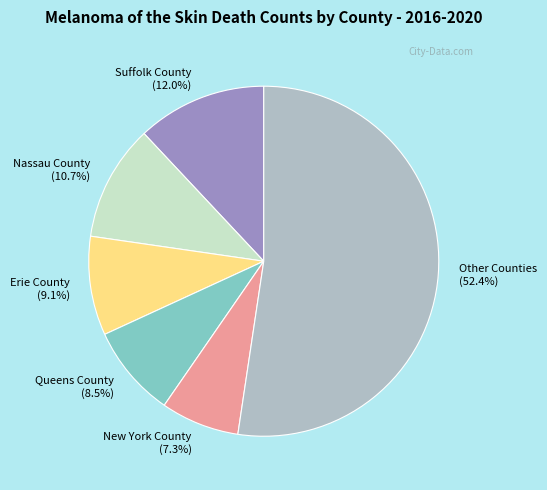

How many segments does this pie chart have?

6